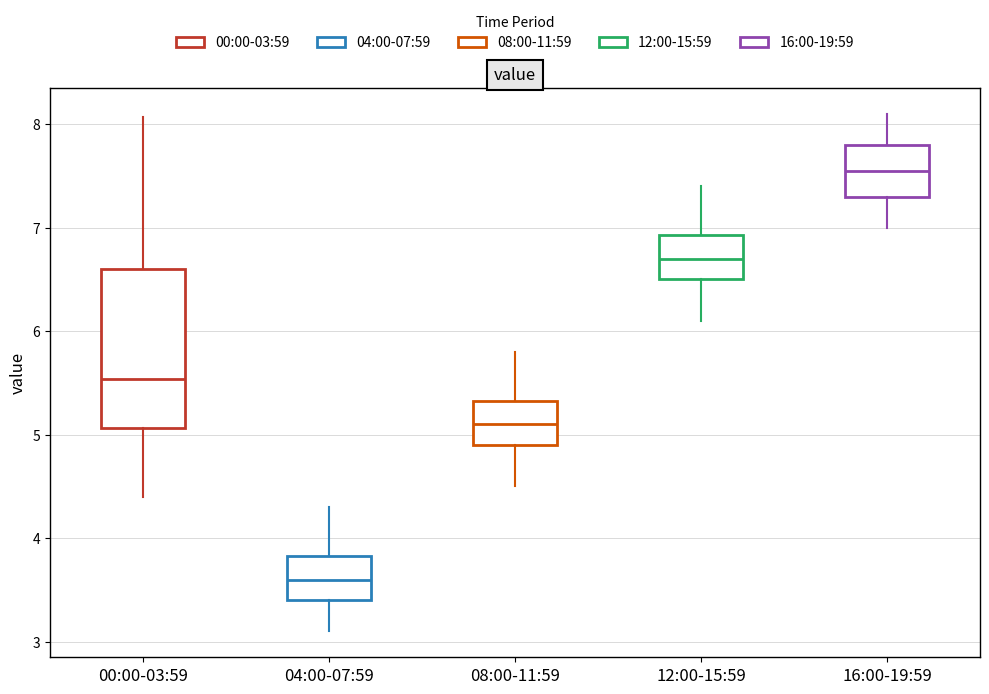

Reading left to right, transcribe this box plot: for each box, give where its median line is, the range the box spans, and where its two whiskers end, as read against the y-axis. The values are not printed on the chart, so give them approximately, as read against the axis.

00:00-03:59: median 5.5, box 5.1 to 6.6, whiskers 4.4 to 8.1
04:00-07:59: median 3.6, box 3.4 to 3.8, whiskers 3.1 to 4.3
08:00-11:59: median 5.1, box 4.9 to 5.3, whiskers 4.5 to 5.8
12:00-15:59: median 6.7, box 6.5 to 6.9, whiskers 6.1 to 7.4
16:00-19:59: median 7.6, box 7.3 to 7.8, whiskers 7.0 to 8.1